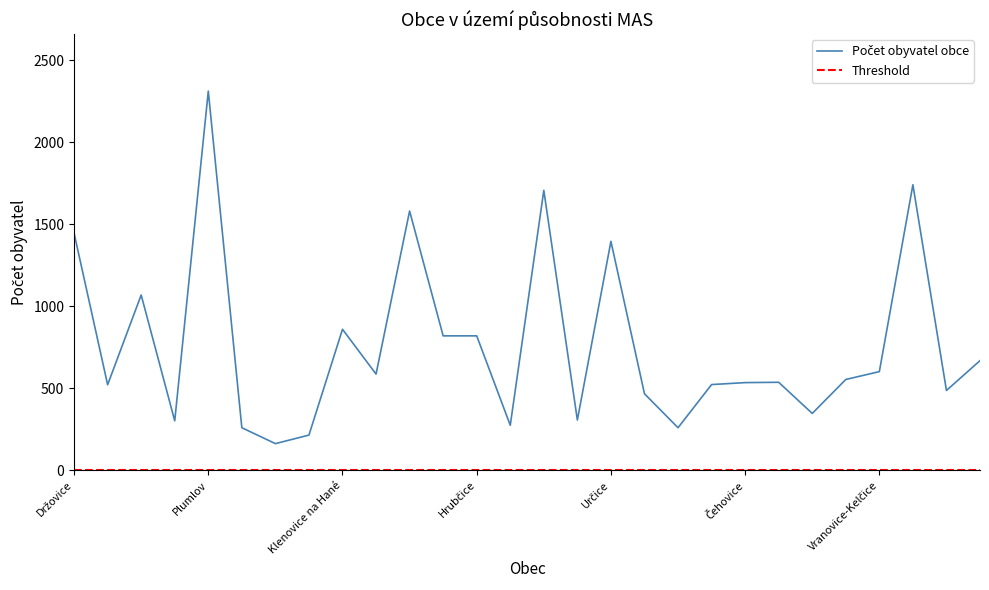

True or false: the data shows 889 at Seloutky.

False